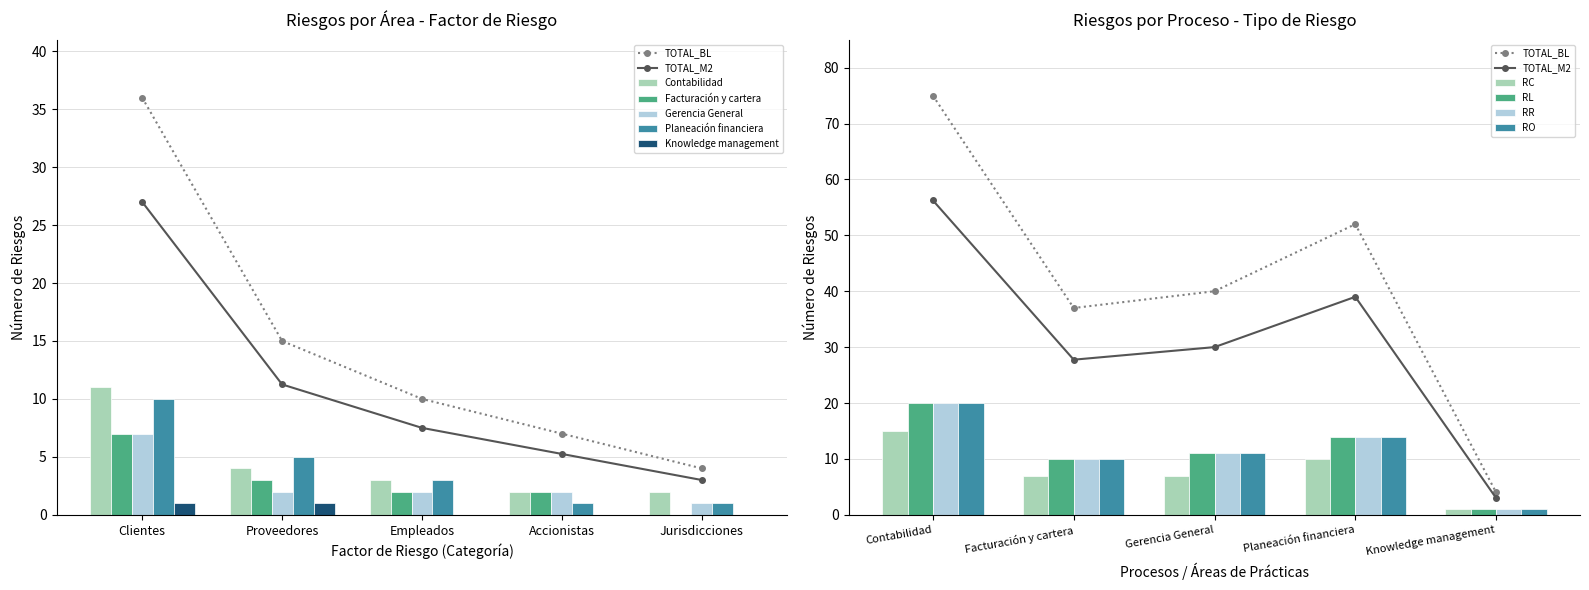

What is the difference between the maximum and minimum values in the Facturación y cartera series?

7